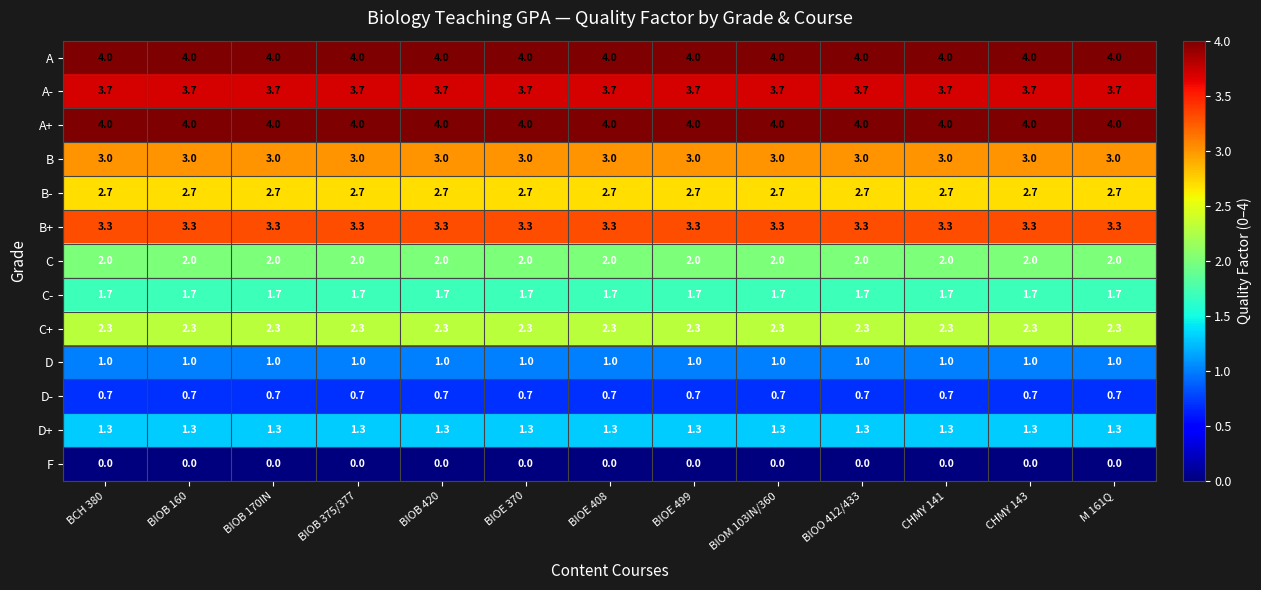

What is the maximum value shown in the chart?

4.0